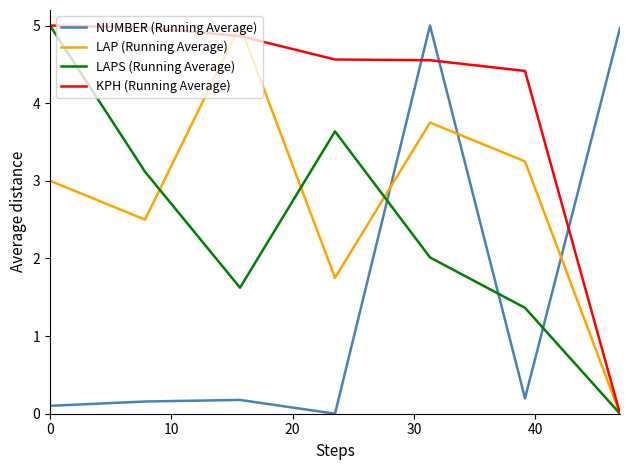

True or false: NUMBER (Running Average) and LAPS (Running Average) intersect in this chart.

True